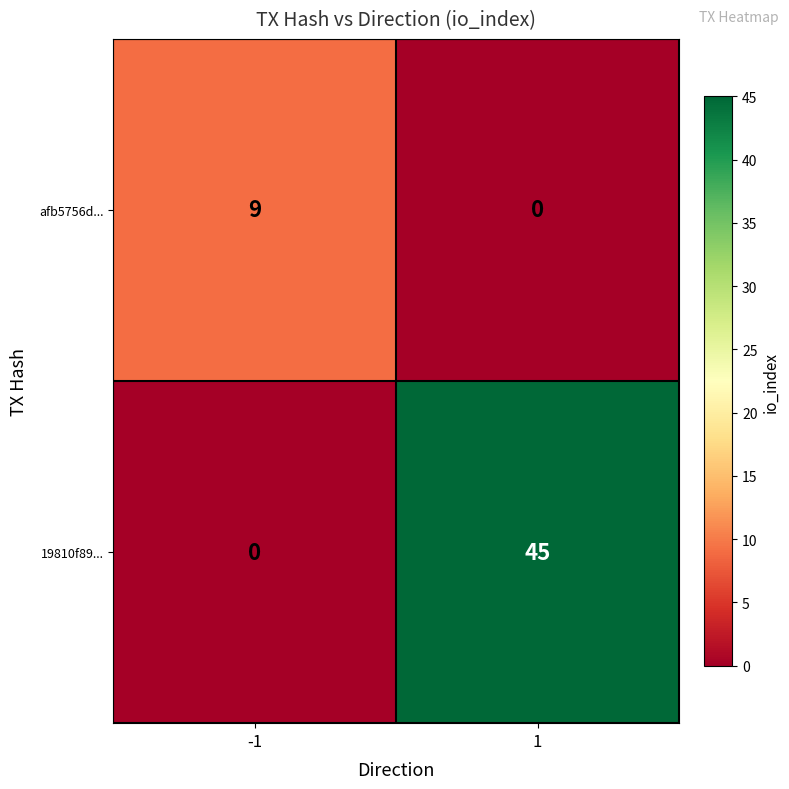

How many distinct data groups are displayed?

2